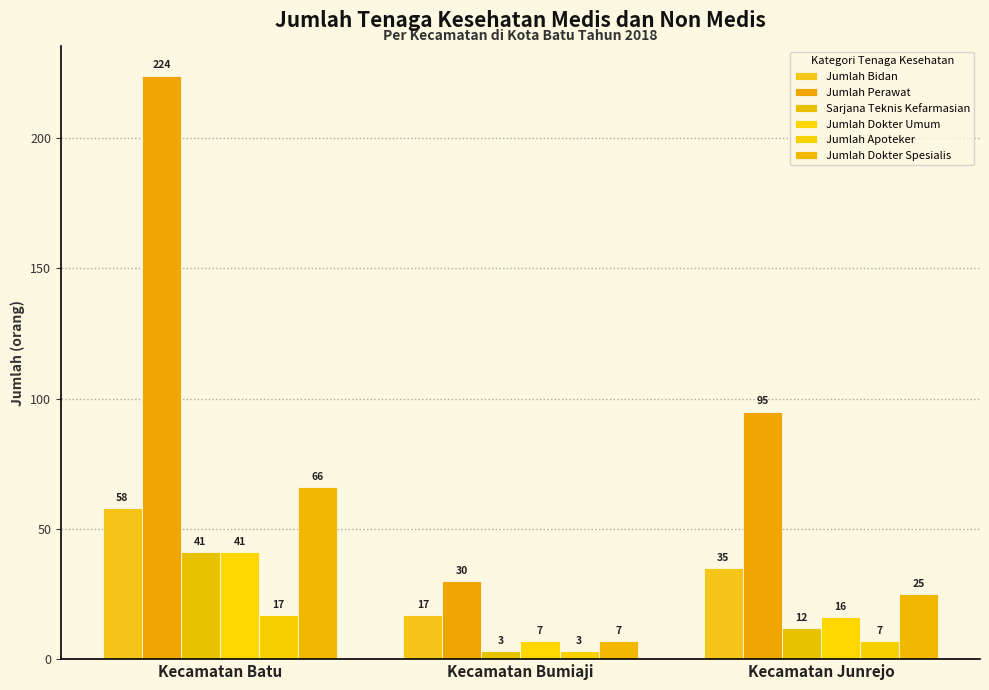

Reading left to right, list all the values displayed in this chart.

Jumlah Bidan: 58	17	35
Jumlah Perawat: 224	30	95
Sarjana Teknis Kefarmasian: 41	3	12
Jumlah Dokter Umum: 41	7	16
Jumlah Apoteker: 17	3	7
Jumlah Dokter Spesialis: 66	7	25